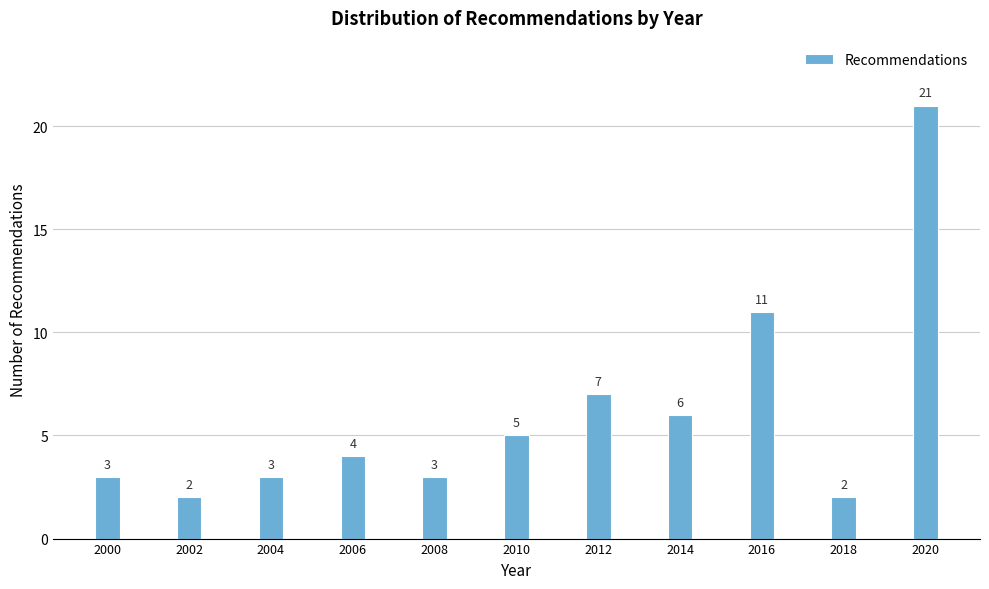

Reading right to left, extract all data points from this chart.

21	2	11	6	7	5	3	4	3	2	3